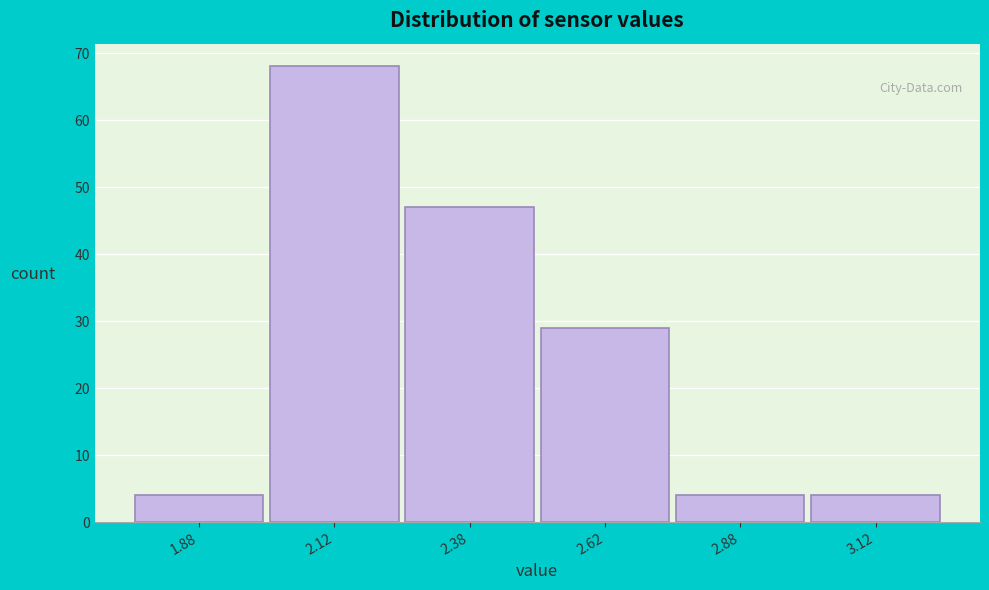

Reading left to right, list every bar in this chart as the range it spans on the x-axis followed by its height. The values are not printed on the chart, so give them approximately, as read against the axis.

1.75 to 2.00: 4
2.00 to 2.25: 68
2.25 to 2.50: 47
2.50 to 2.75: 29
2.75 to 3.00: 4
3.00 to 3.25: 4